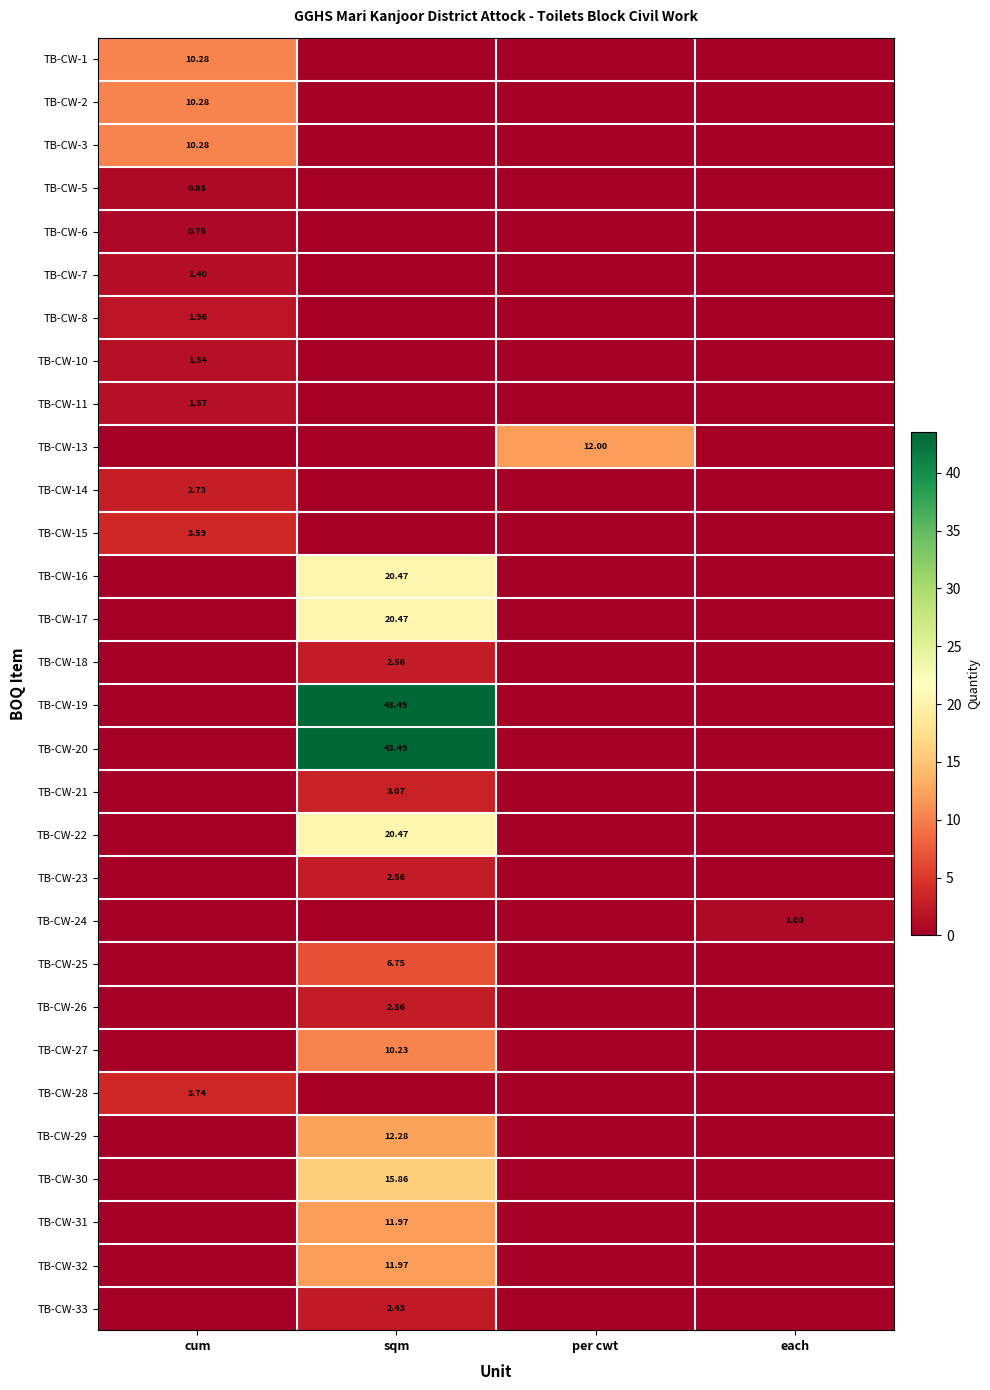

Is the value of TB-CW-29 at sqm greater than the value of TB-CW-16 at sqm?

No